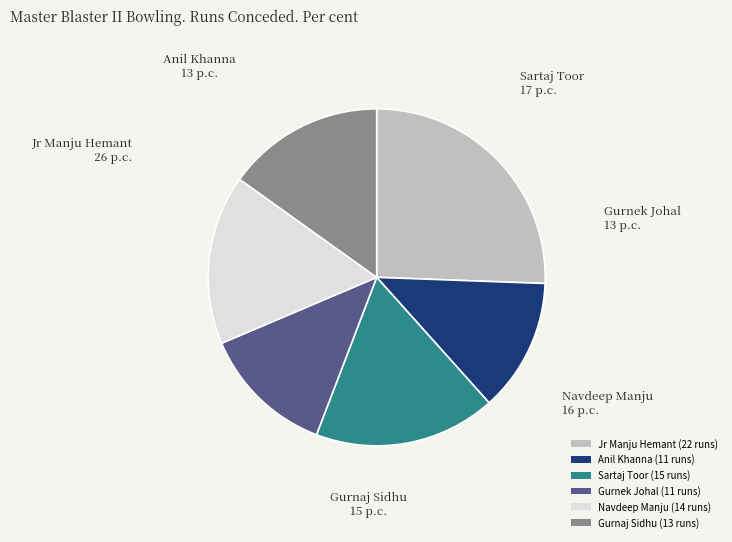

Which slice is the largest?

Jr Manju Hemant